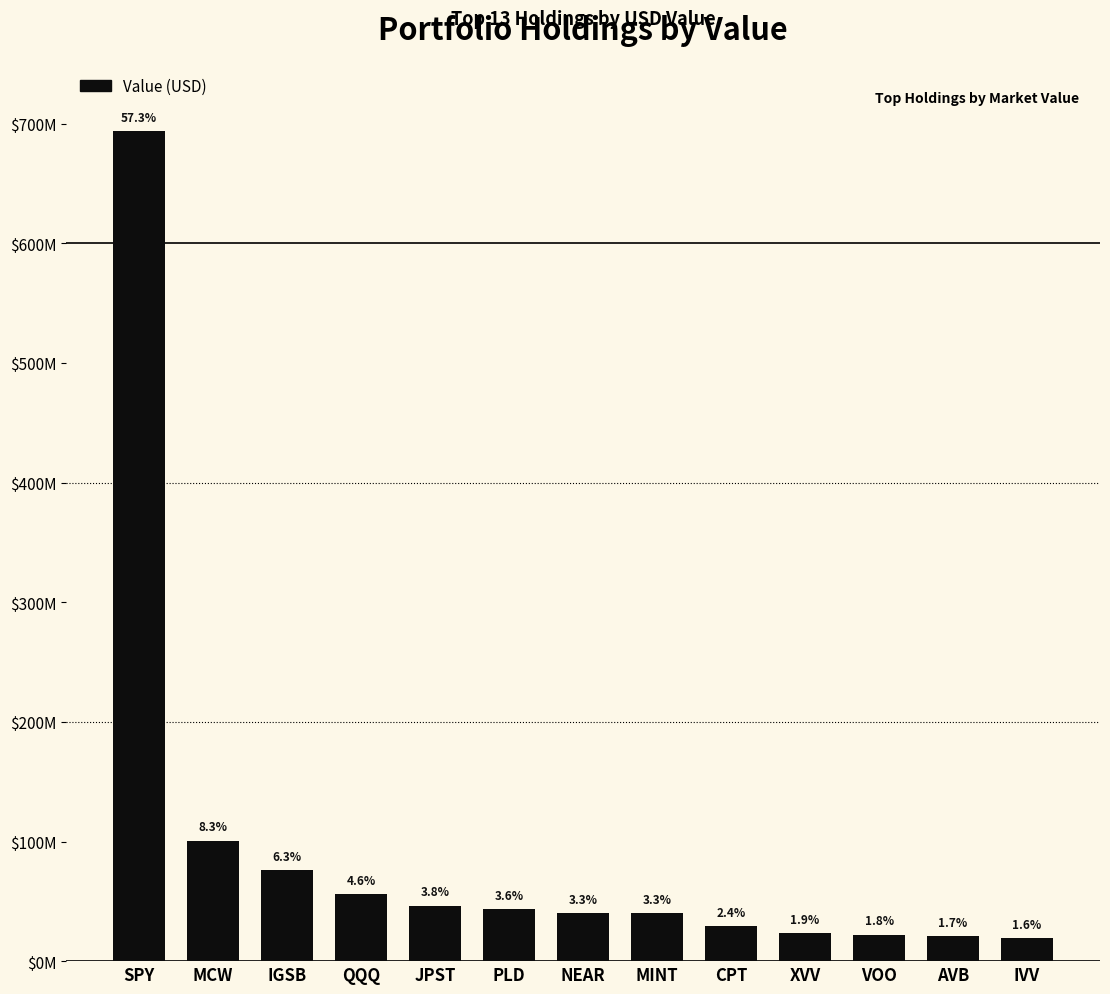

Reading left to right, list all the values displayed in this chart.

SPY=693601000	MCW=100849000	IGSB=76280000	QQQ=56098000	JPST=46501000	PLD=43337000	NEAR=39913000	MINT=39871000	CPT=29019000	XVV=23366000	VOO=21992000	AVB=20600000	IVV=19262000